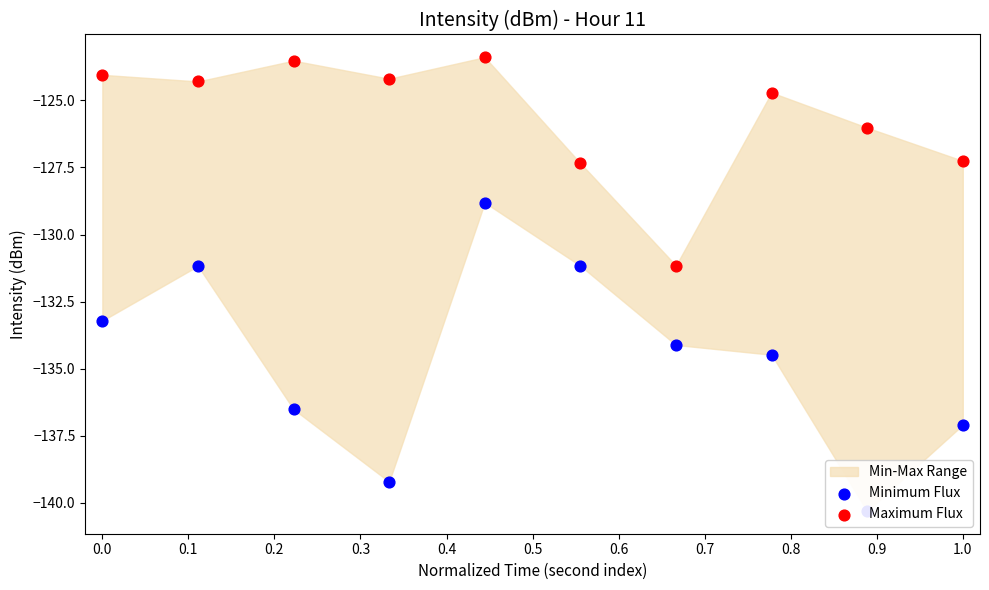

Which series contains the highest Y value?

Maximum Flux